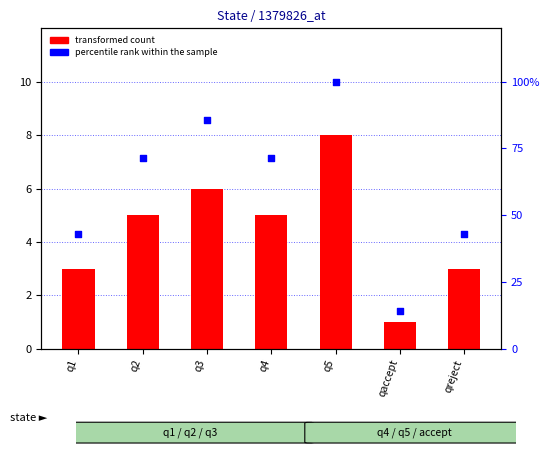

Is the value of transformed count at qaccept greater than the value of percentile rank within the sample at q4?

No